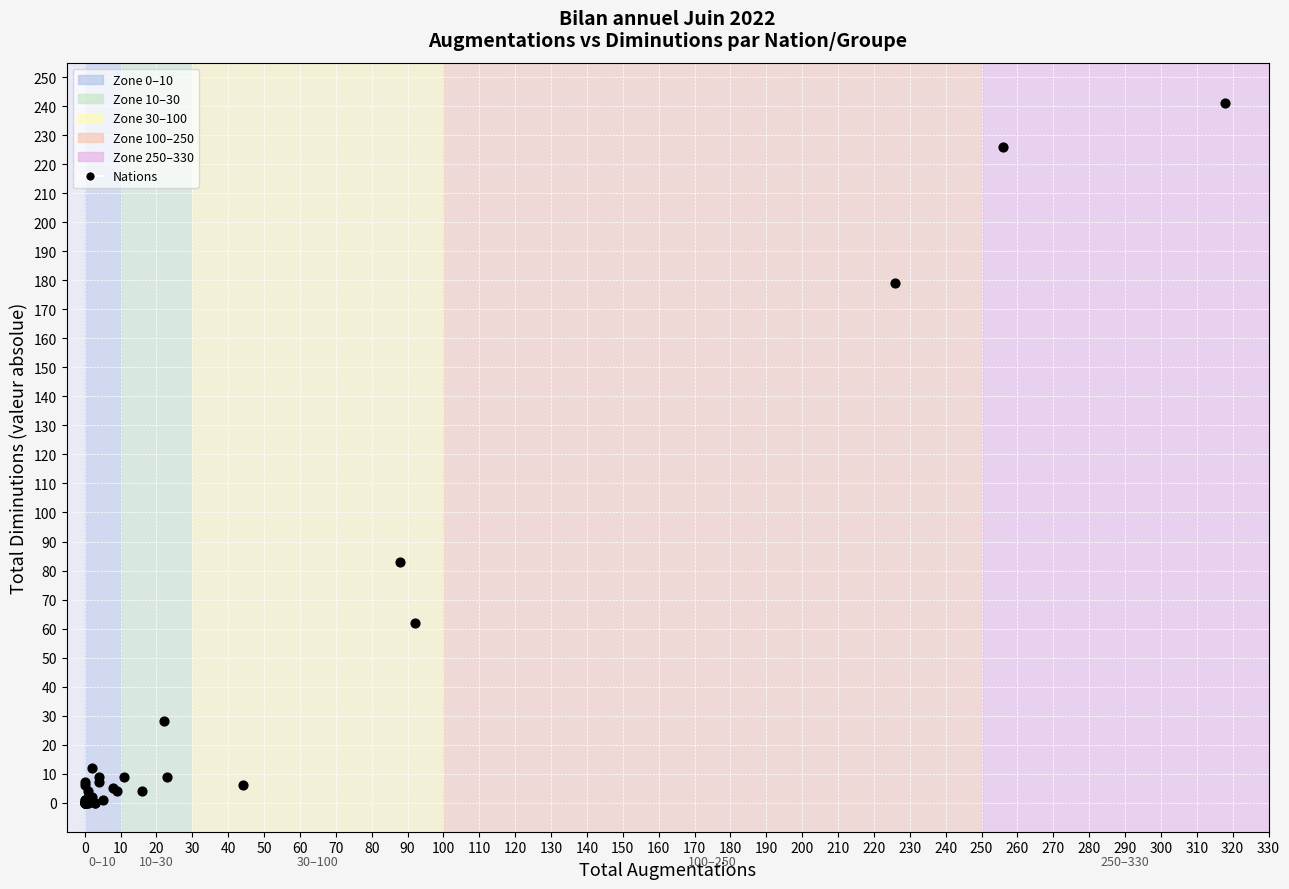

What Y value in the scatter plot is closest to 120?

83